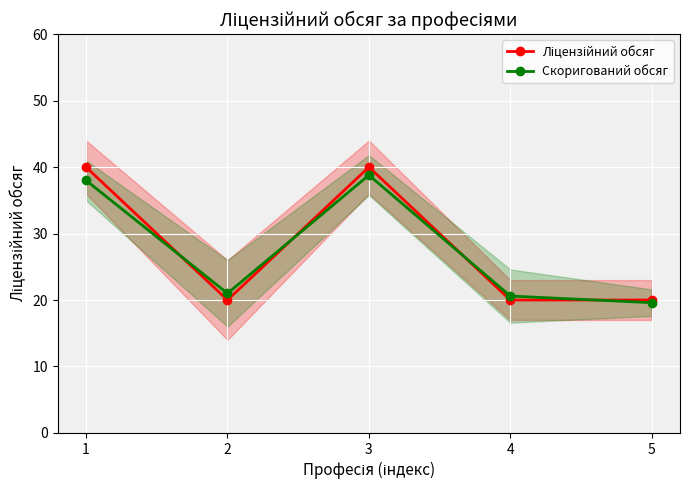

Between 5 and 4, which is larger?

5